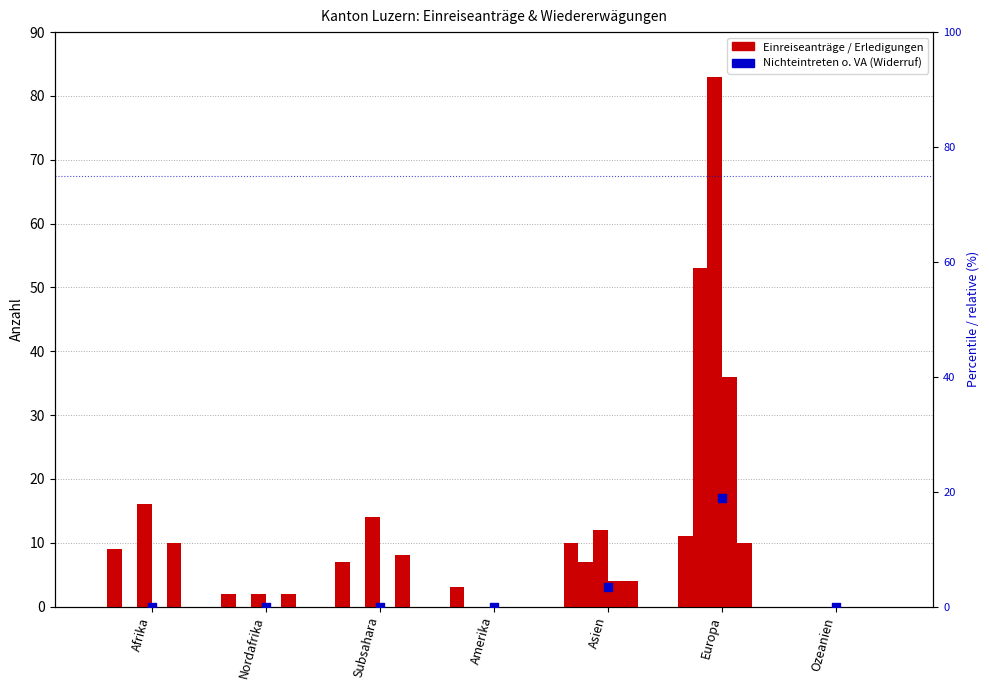

What is the total value across all series at Amerika?

3.0